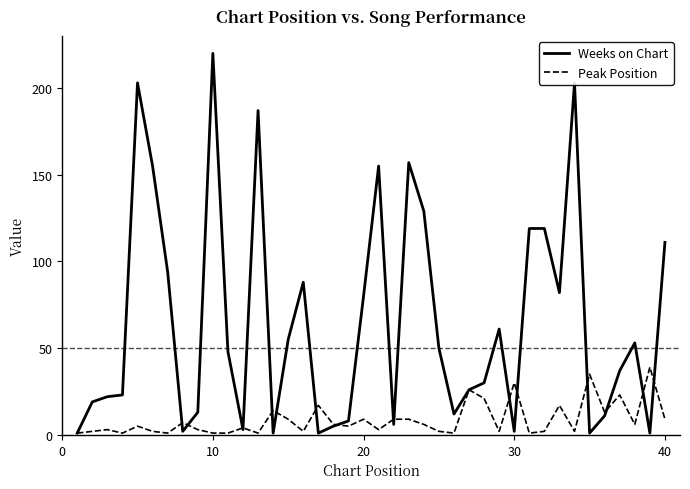

List the series in order of their overall mean, lowest first.

Peak Position, Weeks on Chart